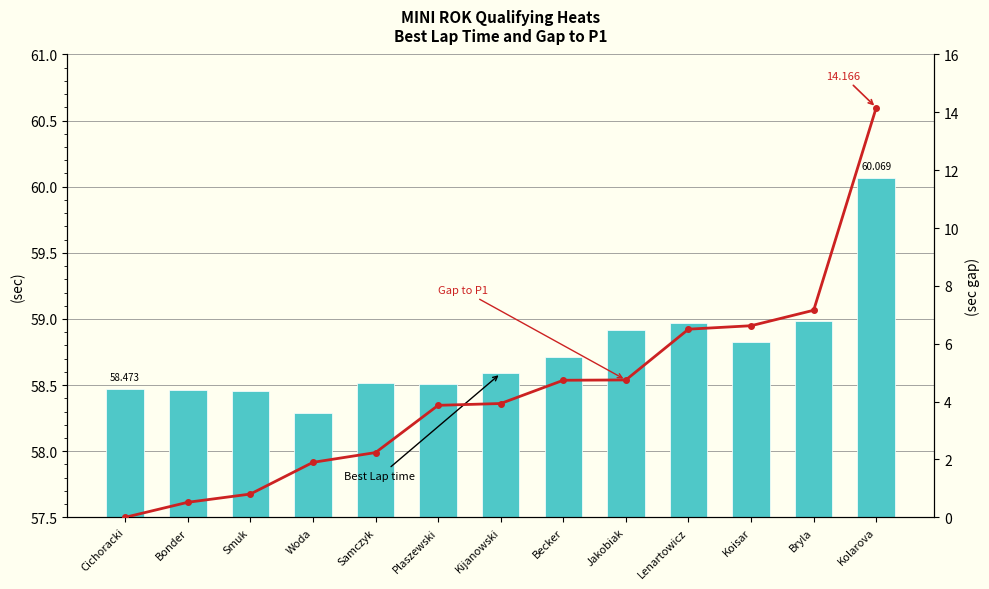

What is the difference between the maximum and minimum values in the Gap to P1 series?

14.2